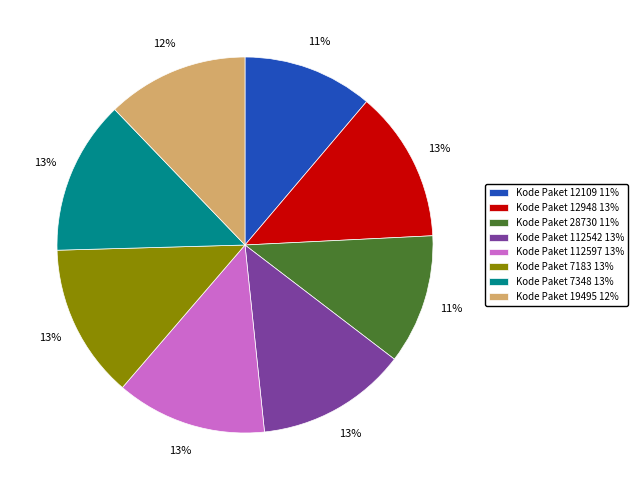

How many segments does this pie chart have?

8